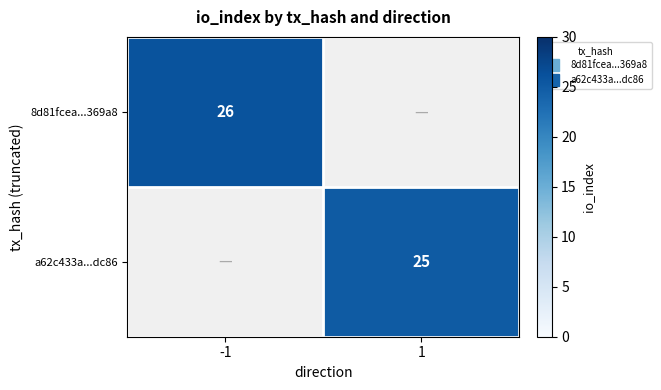

Is the value of 8d81fcea...369a8 at -1 greater than the value of a62c433a...dc86 at 1?

Yes